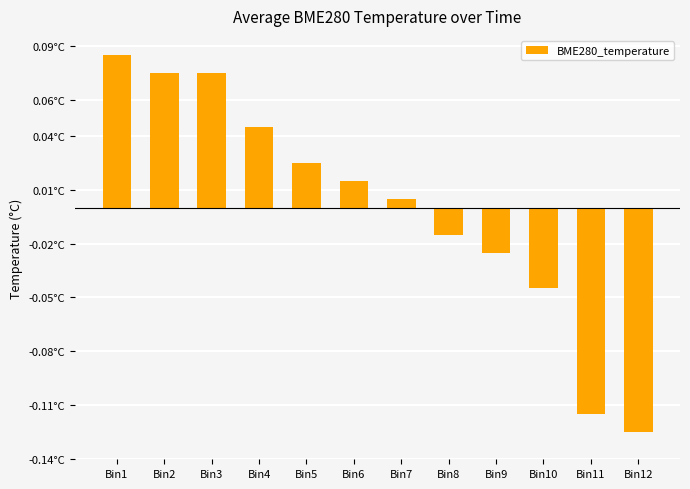

Reading left to right, transcribe all the data shown in this chart.

Bin1=0.1	Bin2=0.1	Bin3=0.1	Bin4=0.0	Bin5=0.0	Bin6=0.0	Bin7=0.0	Bin8=-0.0	Bin9=-0.0	Bin10=-0.0	Bin11=-0.1	Bin12=-0.1